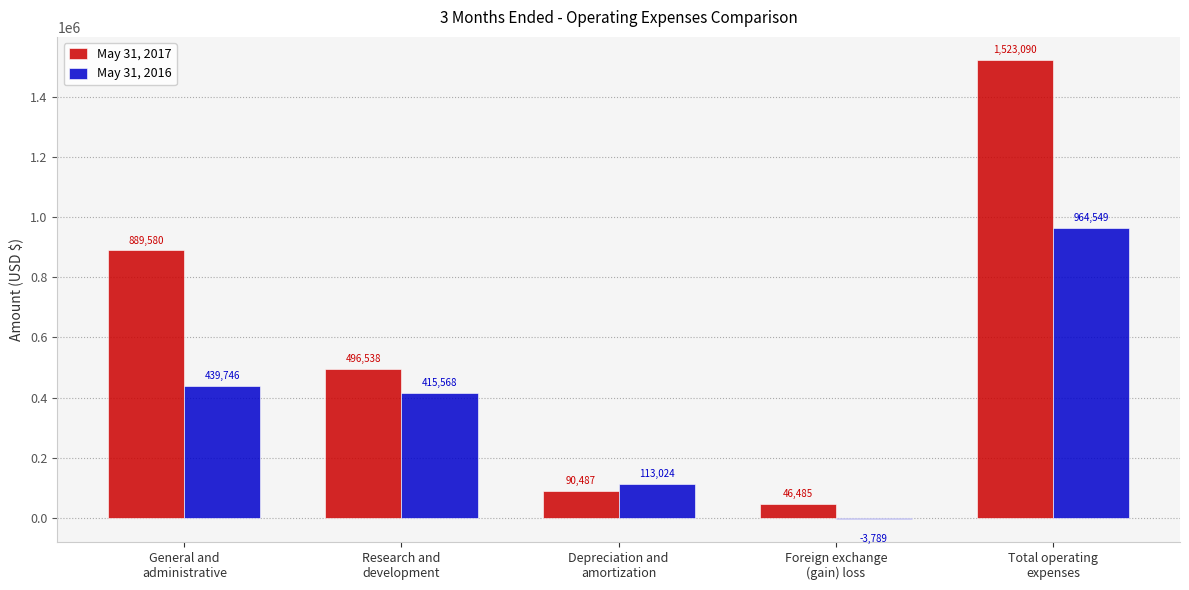

Which series has the widest spread of values?

May 31, 2017